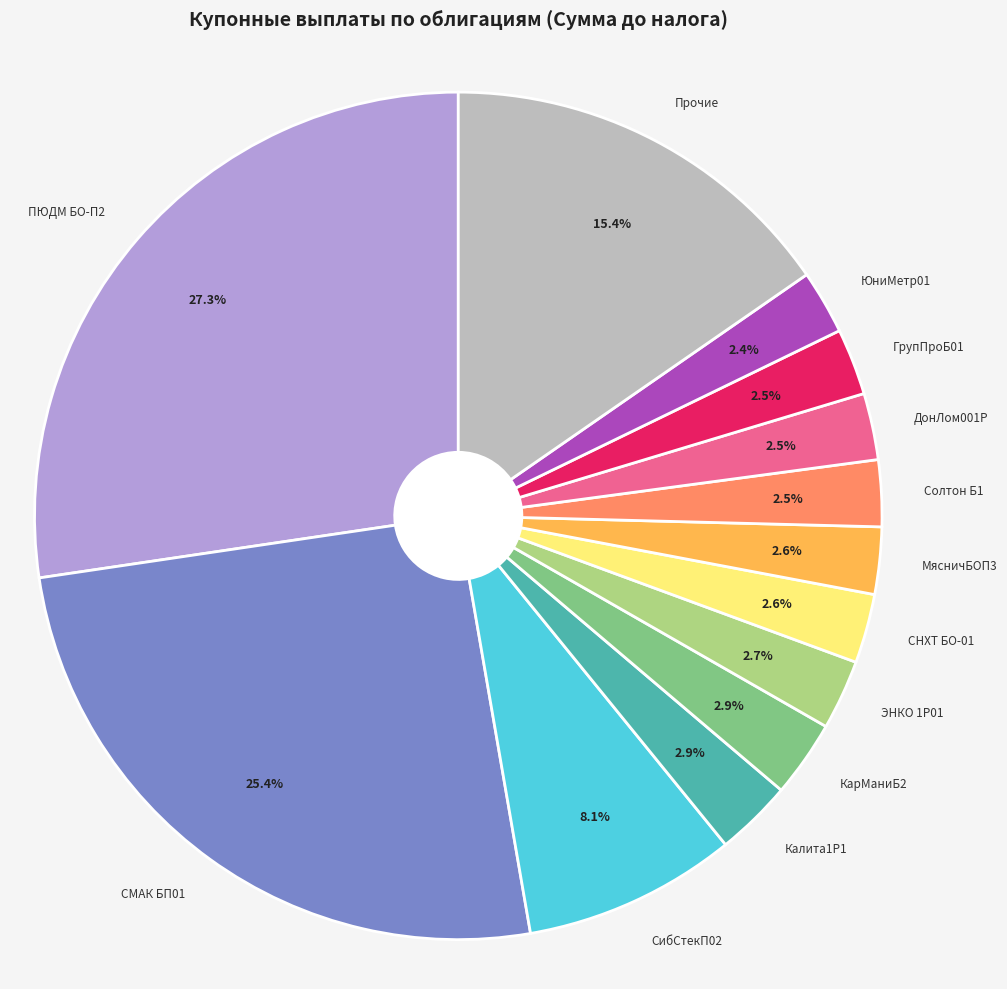

Combined, what portion of the pie is Прочие and ДонЛом001P?

17.9%